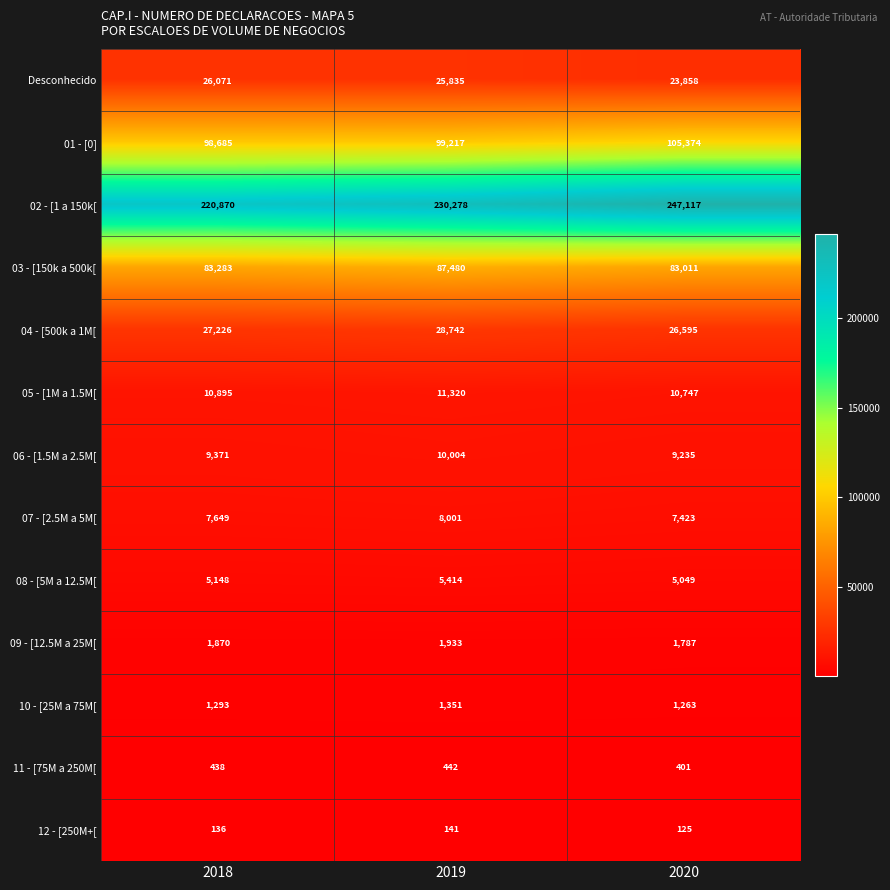

At which category does the chart reach its peak across all series?

2020